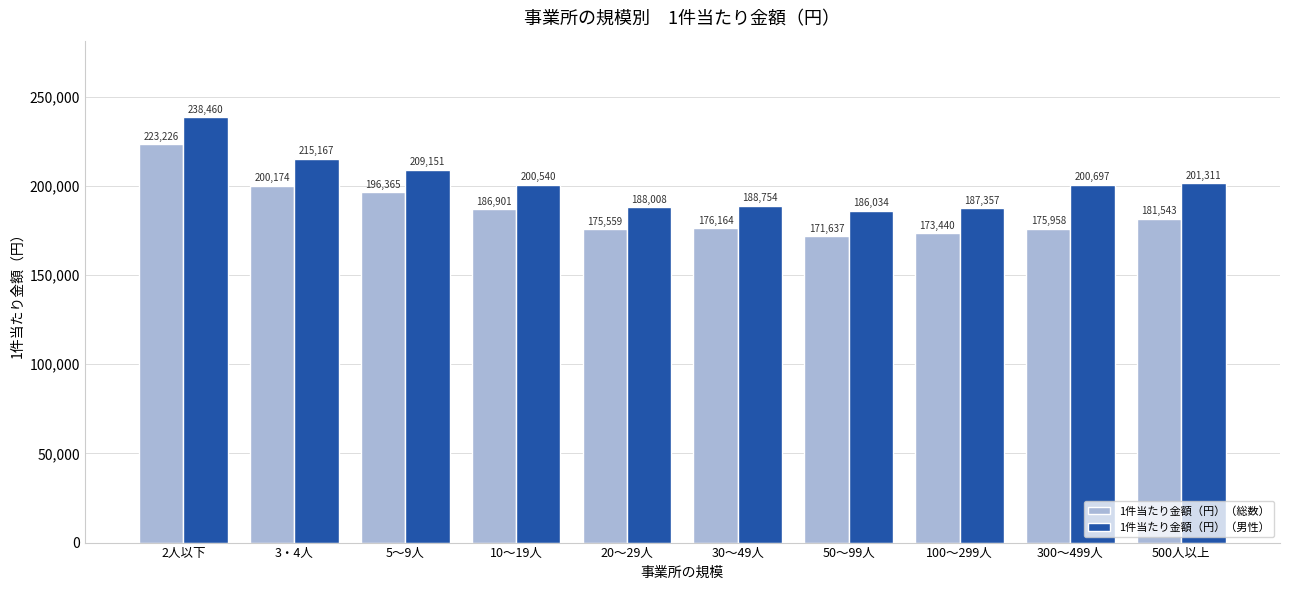

Rank the series by their maximum value, from highest to lowest.

1件当たり金額（円）（男性）, 1件当たり金額（円）（総数）